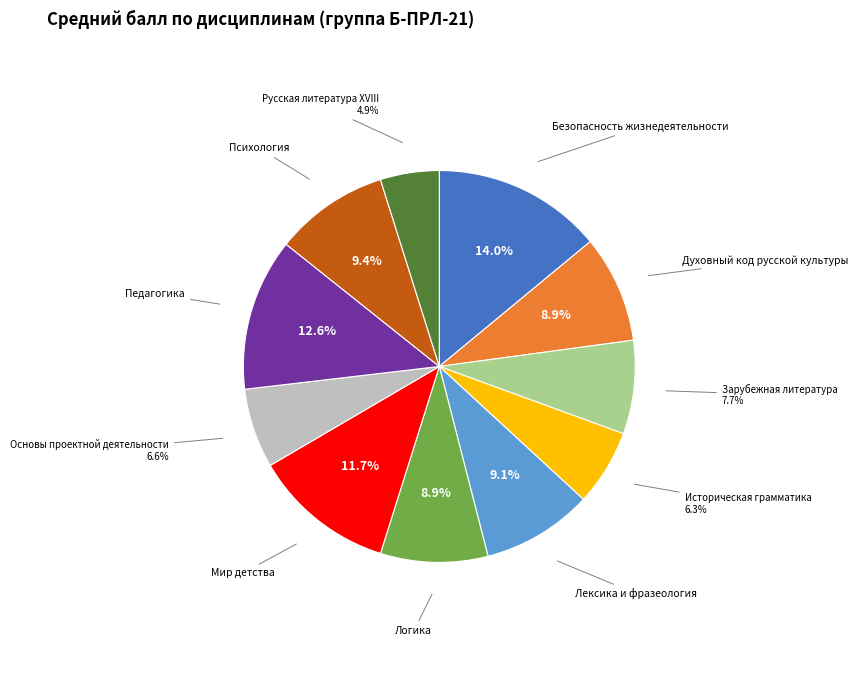

To the nearest percent, what is the difference between the largest and smallest slice percentages?

9%